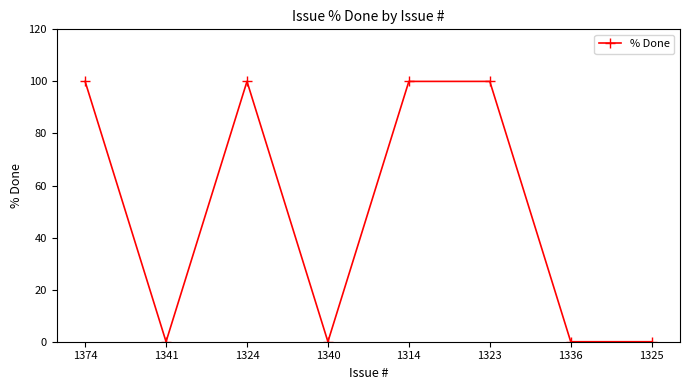

The chart shows a value of 69 at 1324. True or false?

False